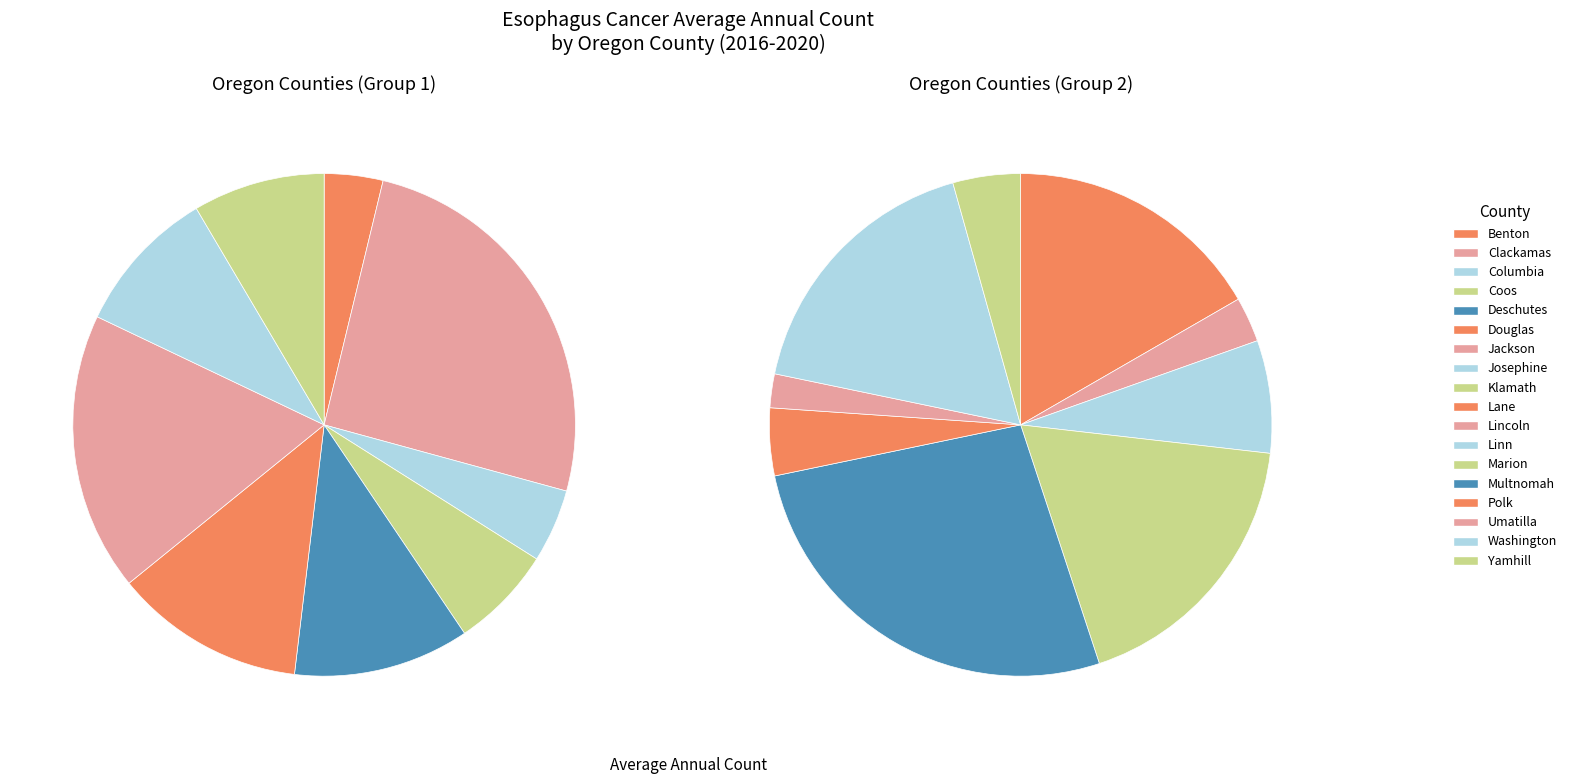

Rank the categories by value from highest to lowest.

Multnomah, Clackamas, Marion, Washington, Lane, Jackson, Douglas, Deschutes, Josephine, Linn, Klamath, Coos, Polk, Yamhill, Columbia, Benton, Lincoln, Umatilla